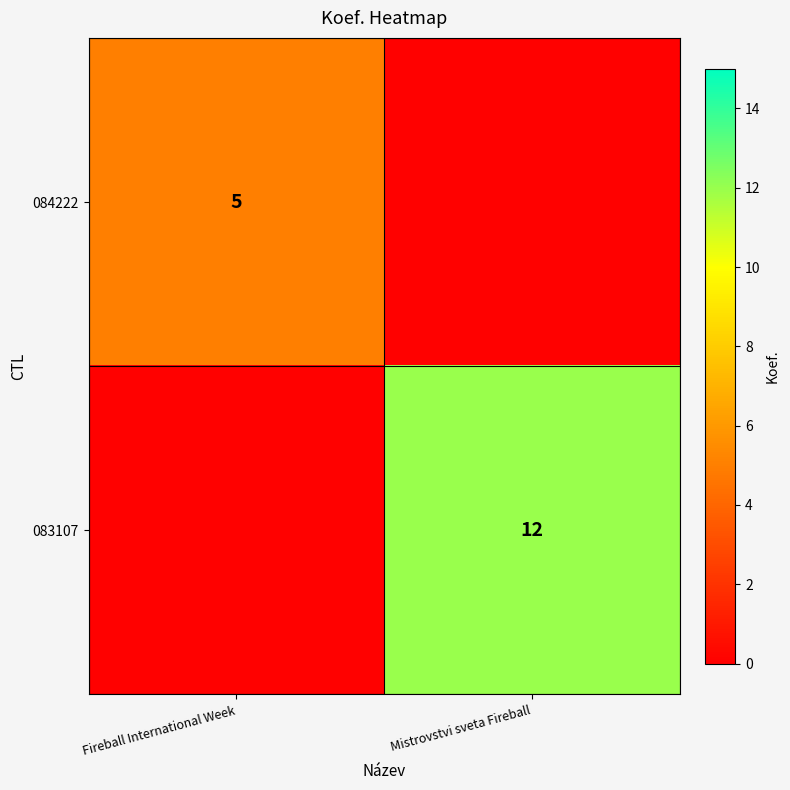

Is it true that 084222 equals 2.8 at Fireball International Week?

False